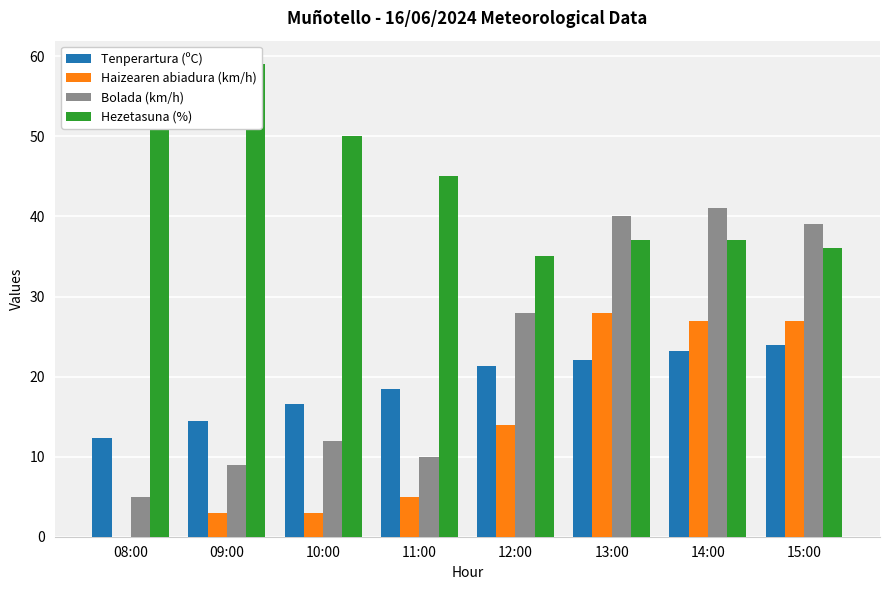

At how many categories does at least one series exceed 54?

2